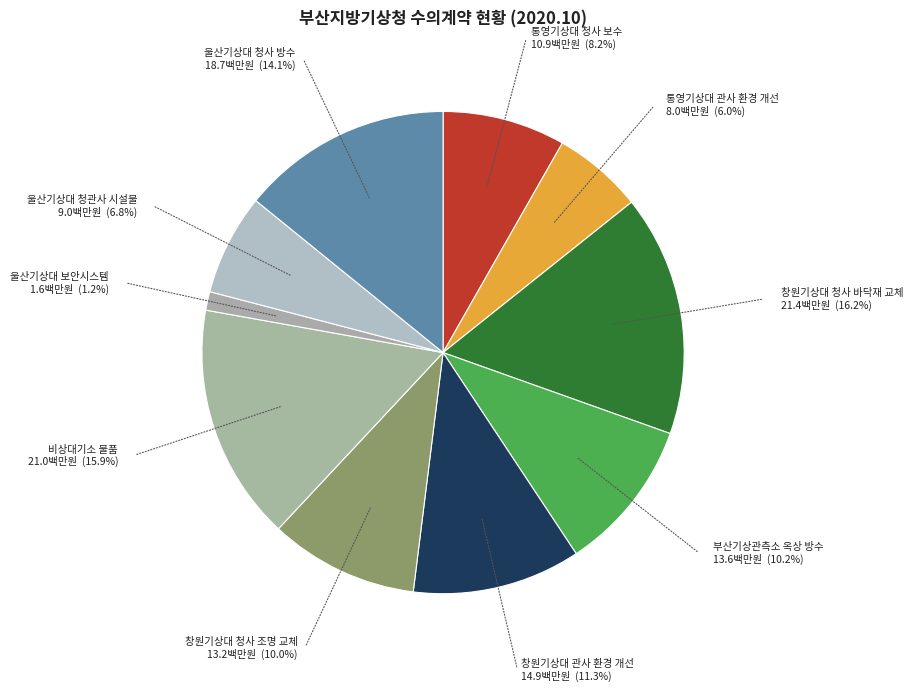

True or false: 부산기상관측소 옥상 방수 accounts for 1% of the total.

False